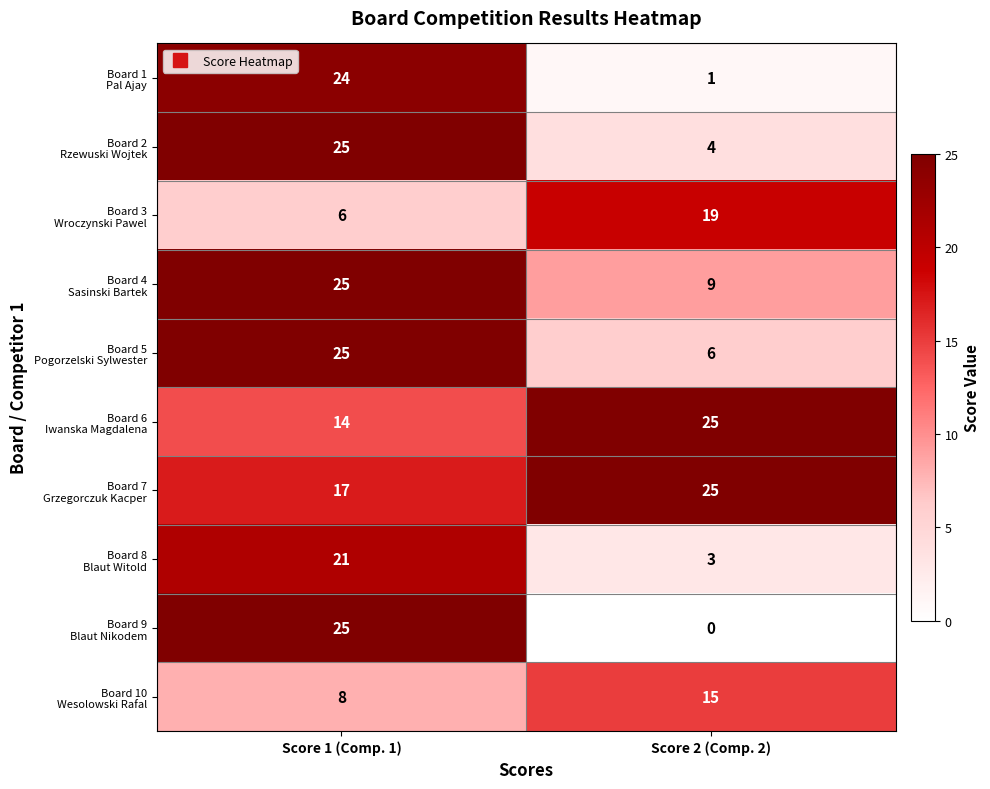

What is the total value across all series at Score 1 (Comp. 1)?

190